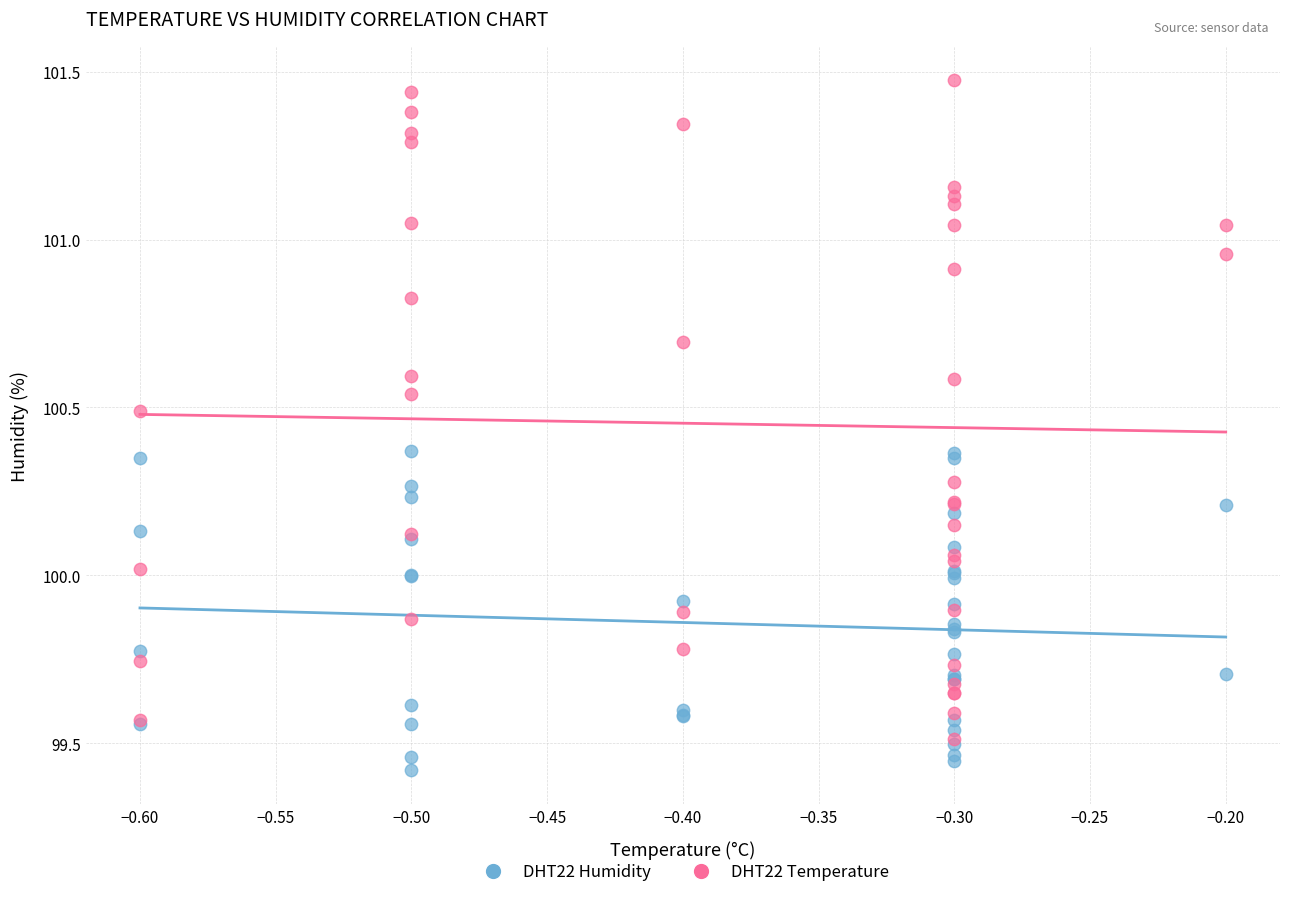

Which series has the widest spread of Y values?

DHT22 Temperature